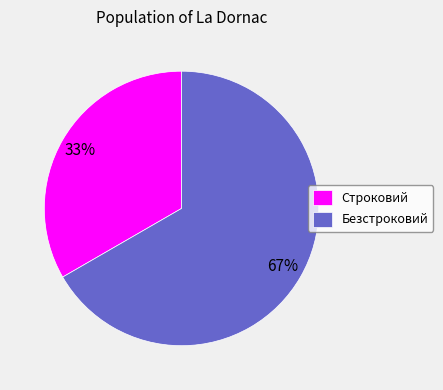

Combined, do Безстроковий and Строковий account for over 50%?

Yes